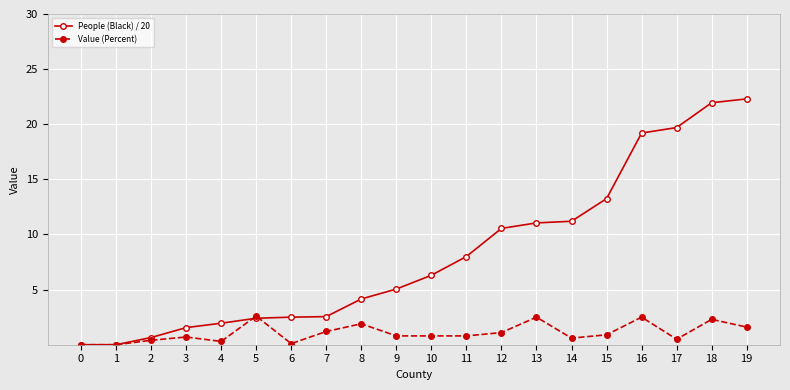

What is the value of the Value (Percent) point at the 16th from the left?

0.9